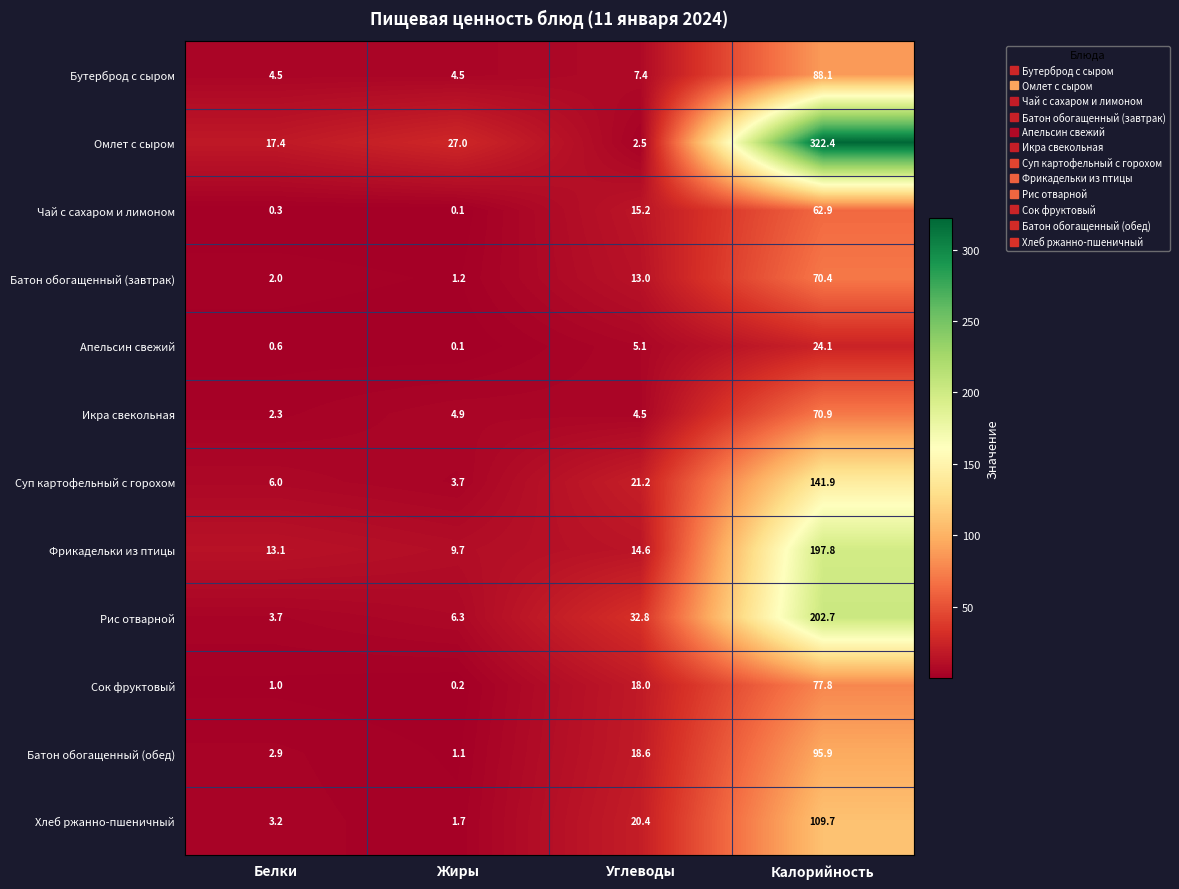

What is the spread (max minus min) of values at Белки?

17.1